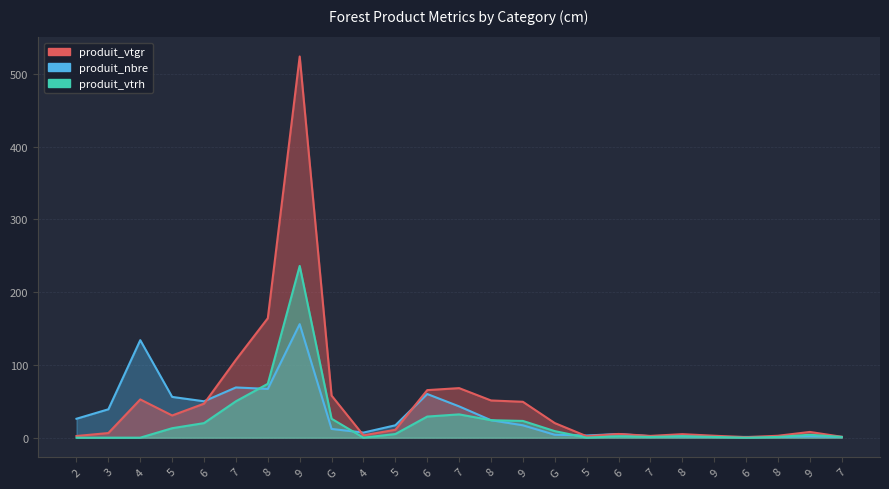

What is the total value across all series at 8?

305.1